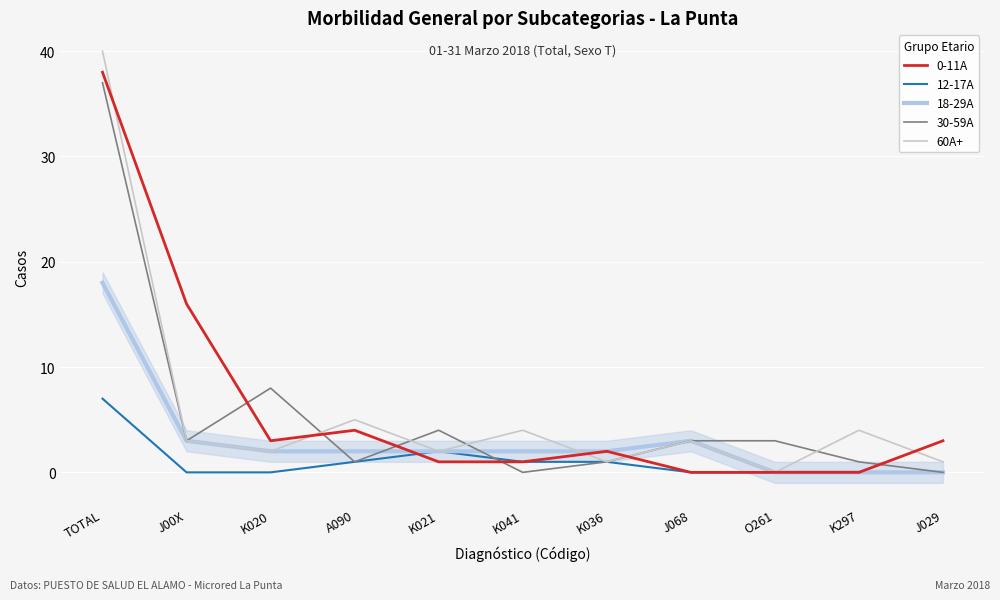

Which series has the widest spread of values?

60A+